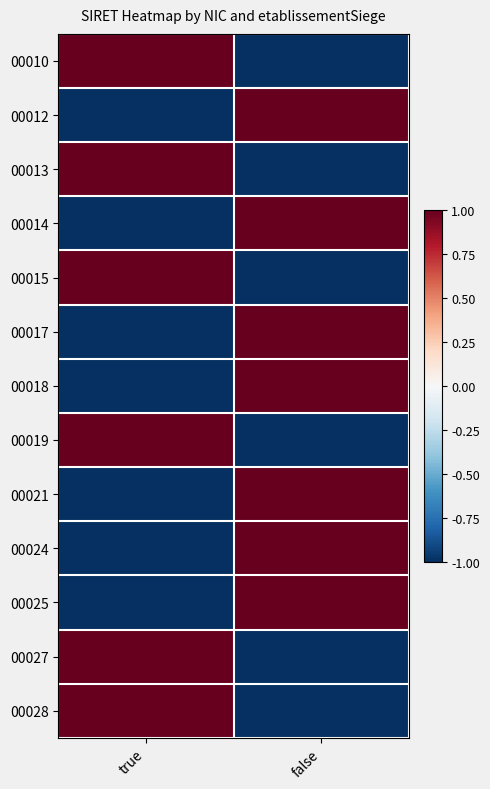

Reading right to left, transcribe all the data shown in this chart.

00010: false=-1	true=1
00012: false=1	true=-1
00013: false=-1	true=1
00014: false=1	true=-1
00015: false=-1	true=1
00017: false=1	true=-1
00018: false=1	true=-1
00019: false=-1	true=1
00021: false=1	true=-1
00024: false=1	true=-1
00025: false=1	true=-1
00027: false=-1	true=1
00028: false=-1	true=1